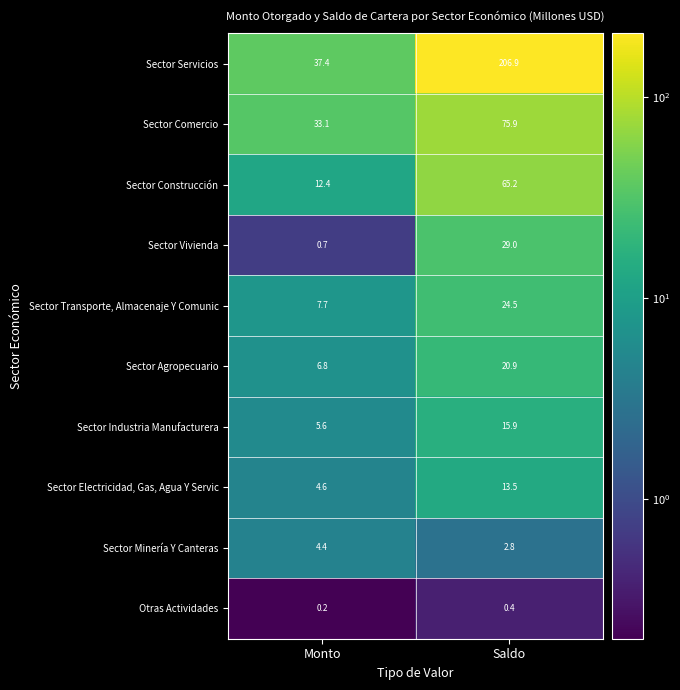

What value does the Sector Transporte, Almacenaje Y Comunic series have at Saldo?

24.5